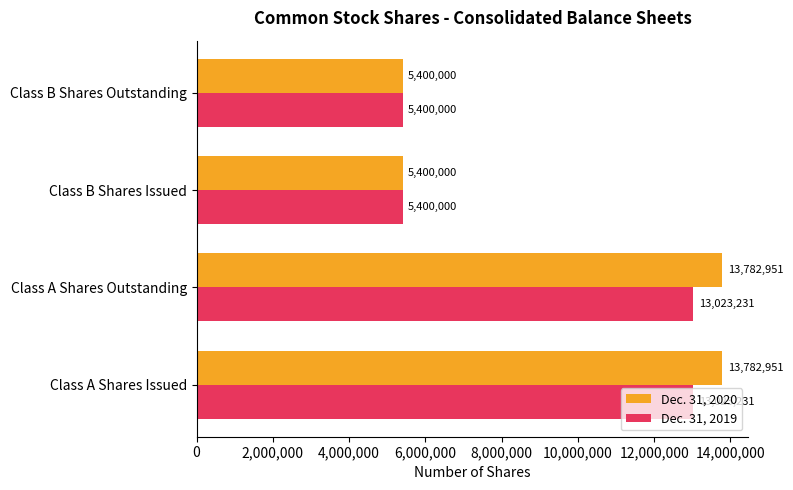

Count the Dec. 31, 2020 values in the range 5400000 to 13782951.

4